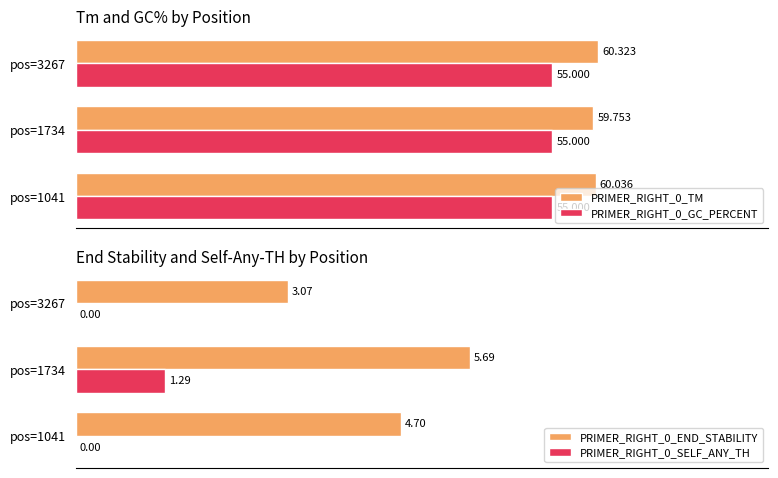

What are all the series names shown in the legend?

PRIMER_RIGHT_0_TM, PRIMER_RIGHT_0_GC_PERCENT, PRIMER_RIGHT_0_END_STABILITY, PRIMER_RIGHT_0_SELF_ANY_TH